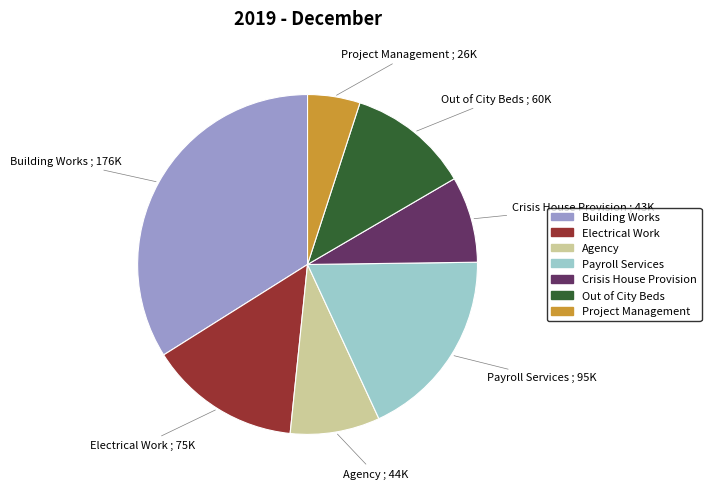

True or false: Electrical Work accounts for 14% of the total.

True